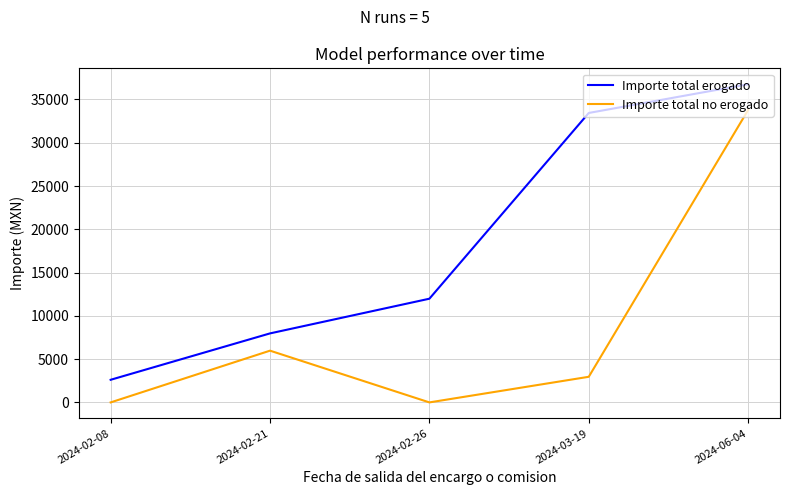

At how many categories does at least one series exceed 36392?

1